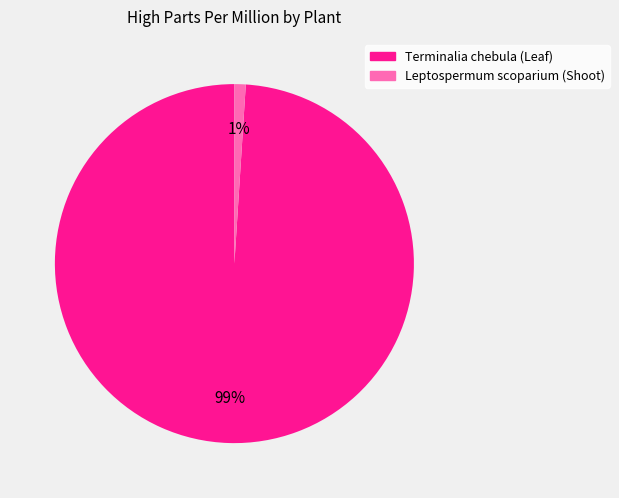

Count the number of slices in the pie.

2